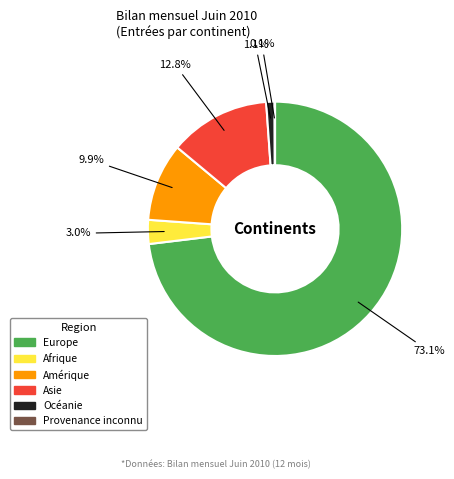

What percentage is the Afrique slice, to the nearest percent?

3%